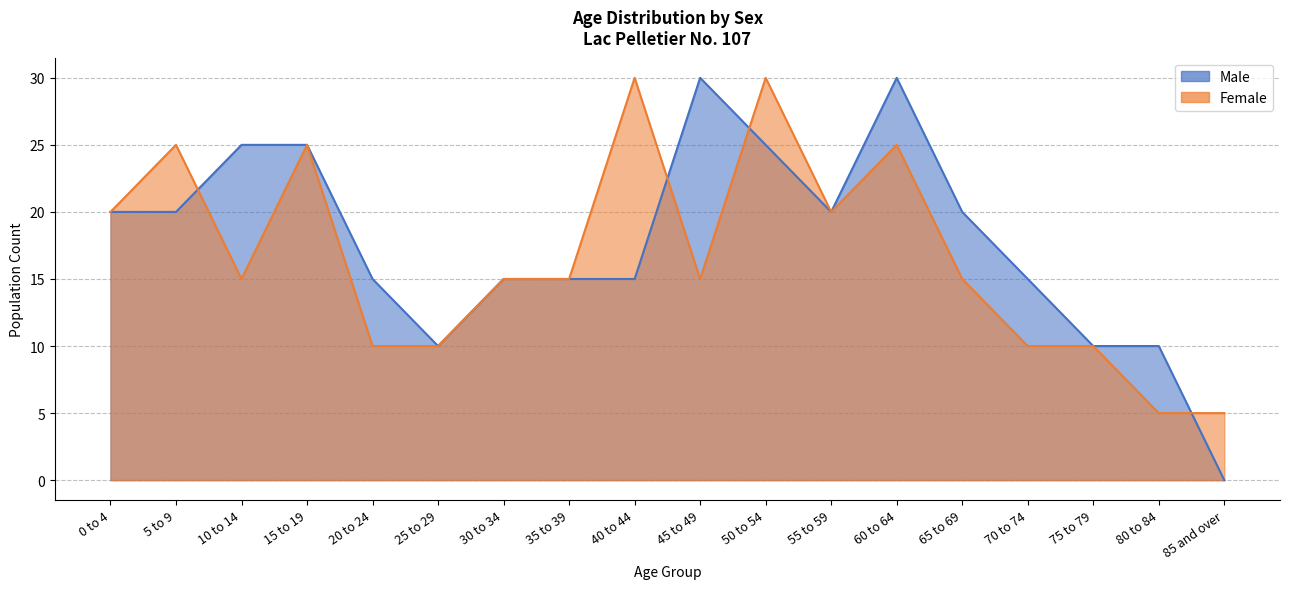

What is the difference between the second highest and second lowest values in the Female series?

25